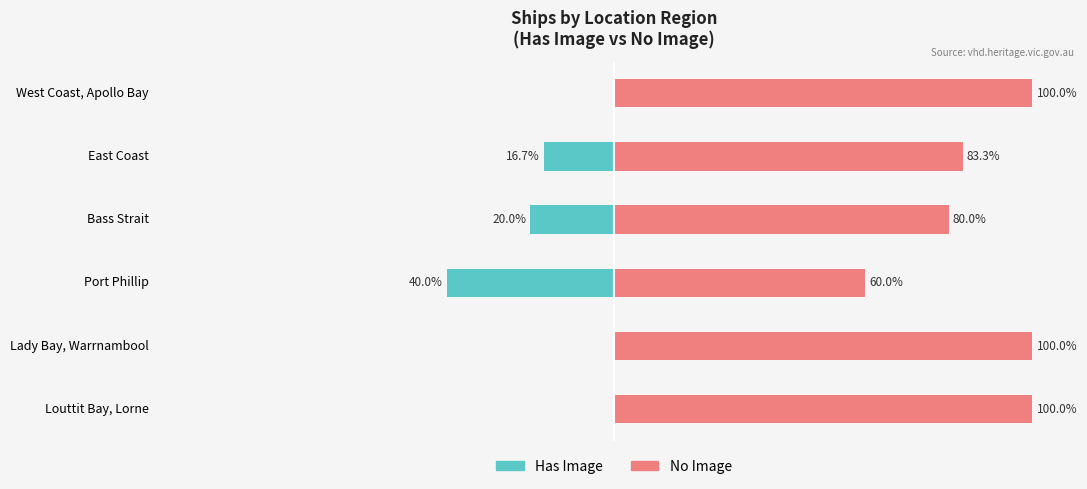

Does the chart contain stacked bars?

No